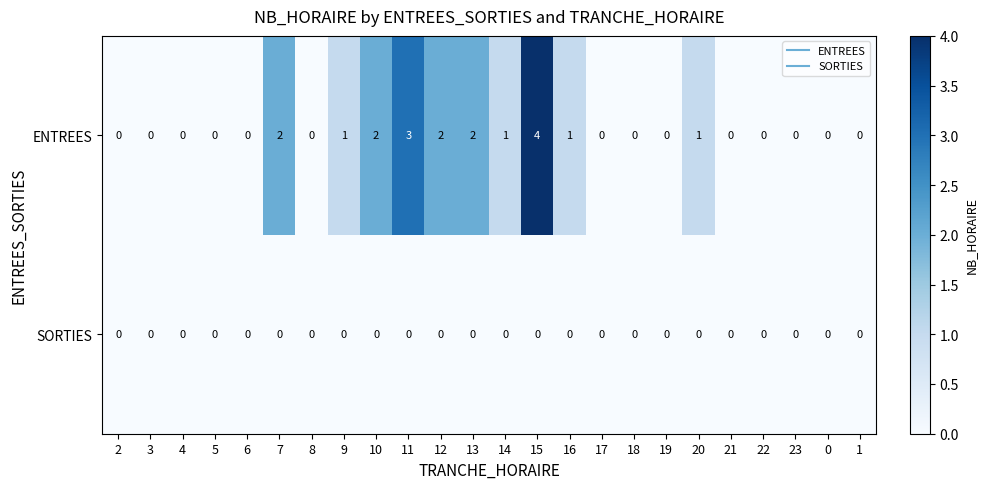

Is it true that SORTIES equals 0 at 16?

True